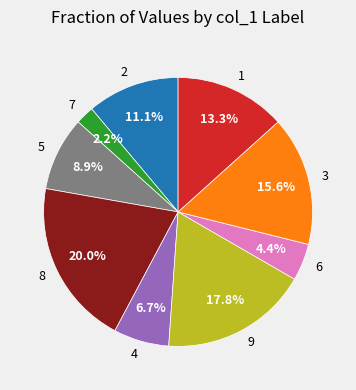

What portion of the pie excludes 8?

80.0%